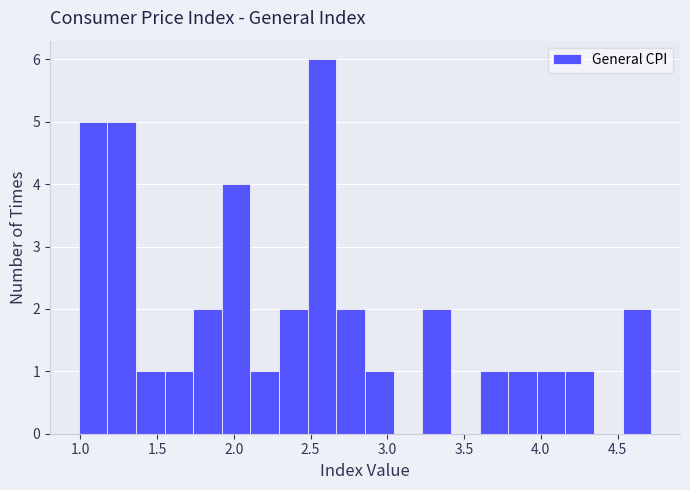

Read against the x-axis, roughly where is the centre of the tallest bar?

2.60